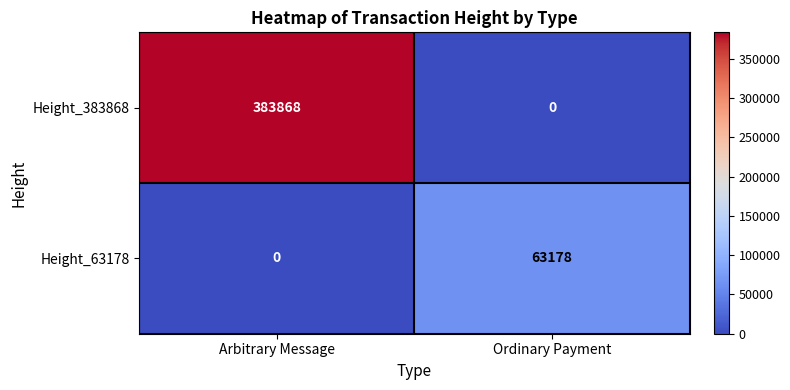

What is the maximum value shown in the chart?

383868